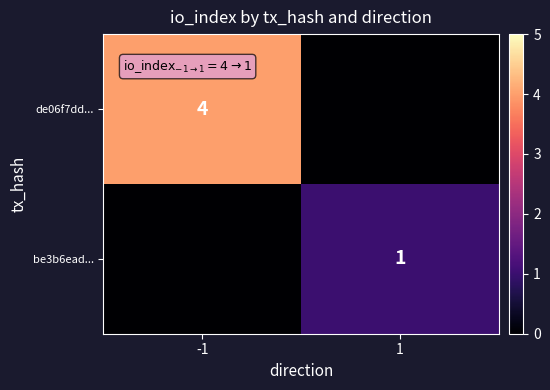

How many distinct data groups are displayed?

2